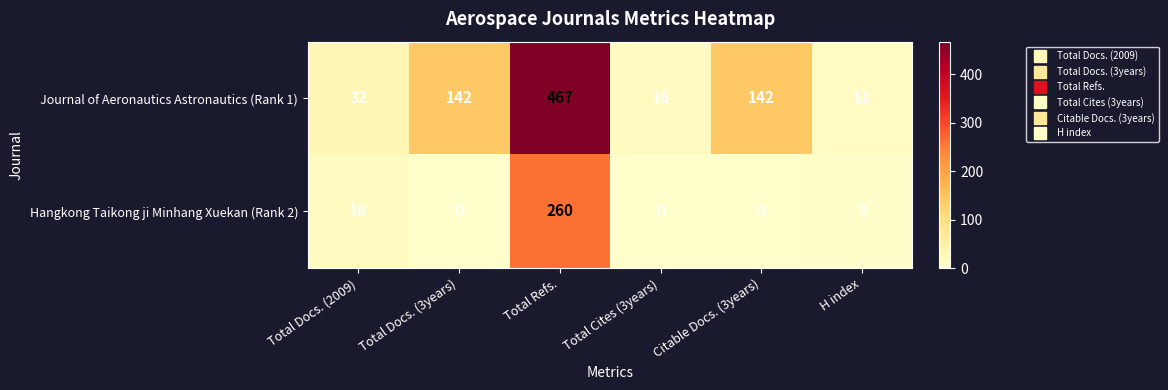

At H index, list the series in order from smallest to largest.

Hangkong Taikong ji Minhang Xuekan (Rank 2), Journal of Aeronautics Astronautics (Rank 1)